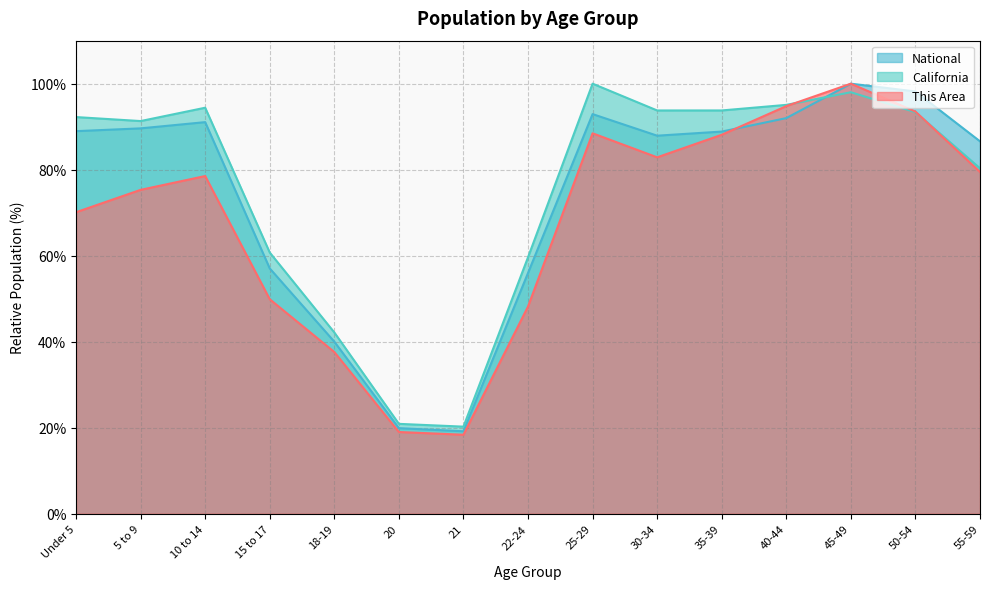

True or false: California has a value of 98.0 at 45-49.

True